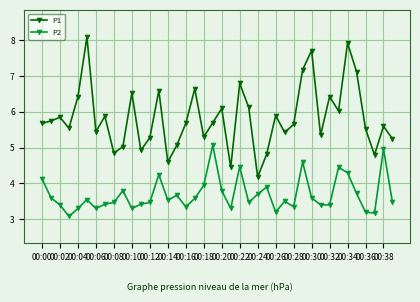

What is the value of the P1 point at the 7th from the left?

5.5